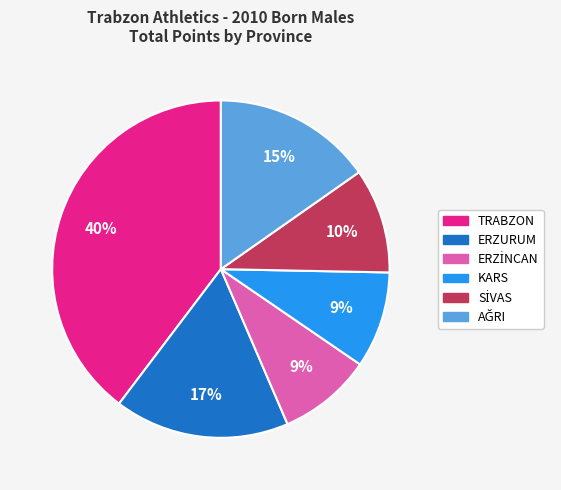

Which slice is the largest?

TRABZON